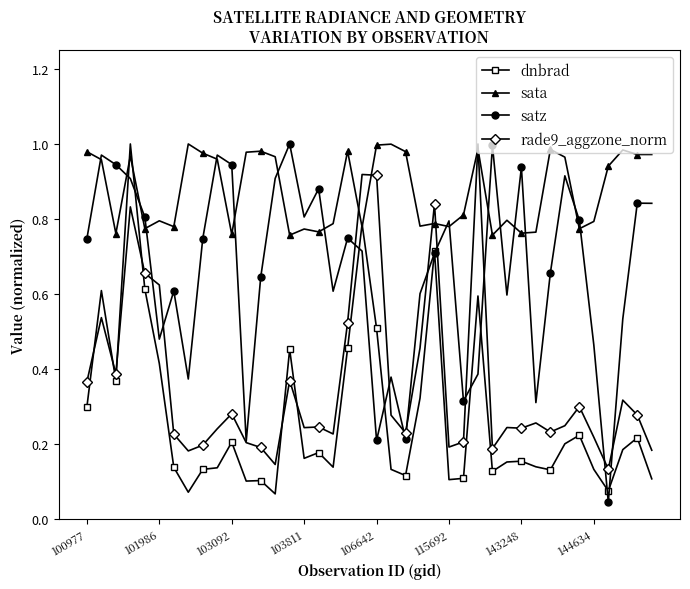

List the series in order of their overall mean, highest first.

sata, satz, rade9_aggzone_norm, dnbrad